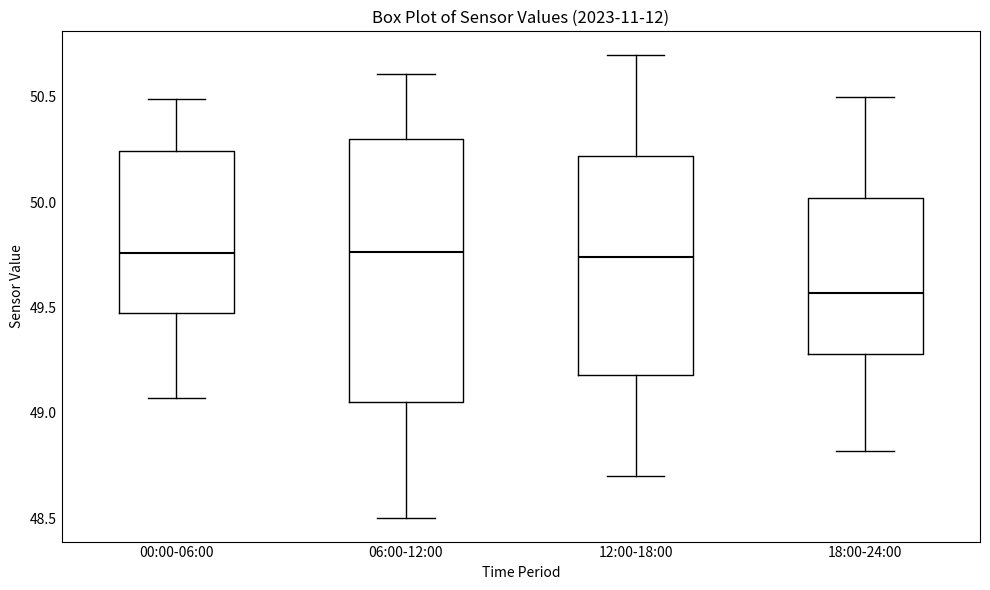

Reading left to right, transcribe this box plot: for each box, give where its median line is, the range the box spans, and where its two whiskers end, as read against the y-axis. The values are not printed on the chart, so give them approximately, as read against the axis.

00:00-06:00: median 49.75, box 49.50 to 50.25, whiskers 49.05 to 50.50
06:00-12:00: median 49.75, box 49.05 to 50.30, whiskers 48.50 to 50.60
12:00-18:00: median 49.75, box 49.20 to 50.20, whiskers 48.70 to 50.70
18:00-24:00: median 49.55, box 49.30 to 50.00, whiskers 48.80 to 50.50